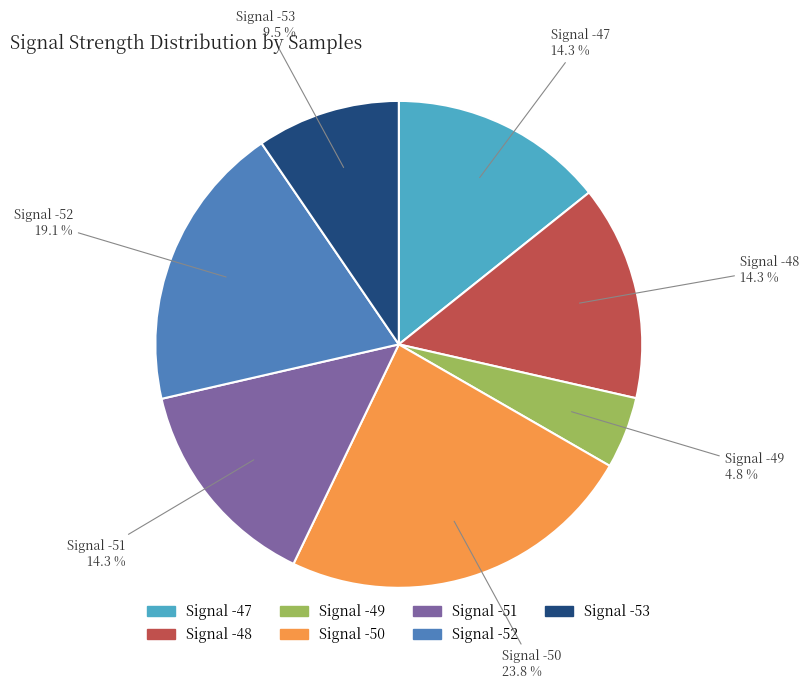

Is there any slice that represents more than half of the pie?

No